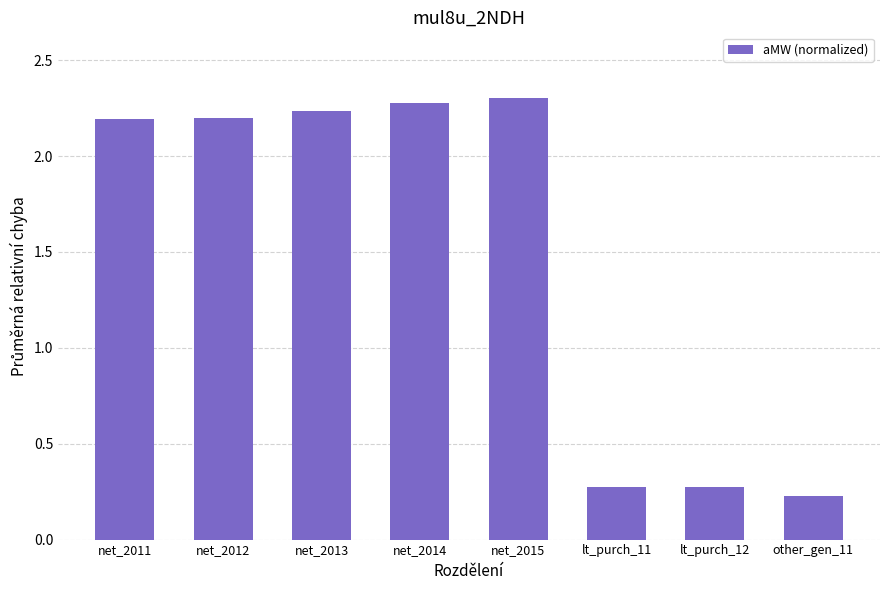

Approximately how many times larger is the value at net_2011 compared to net_2015?

1.0